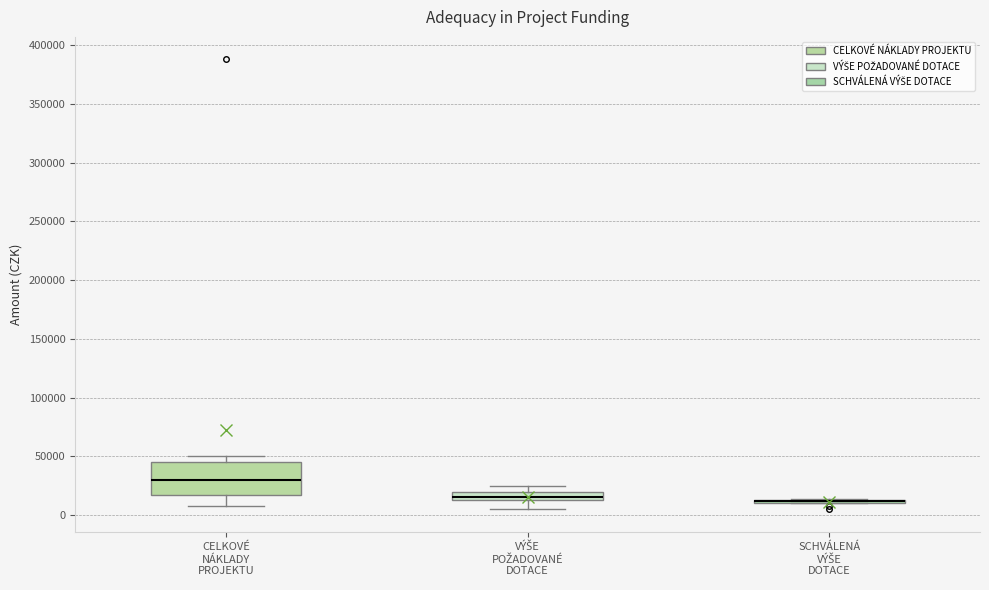

Which box is the tallest, from its lower edge to its upper edge?

CELKOVÉ NÁKLADY PROJEKTU